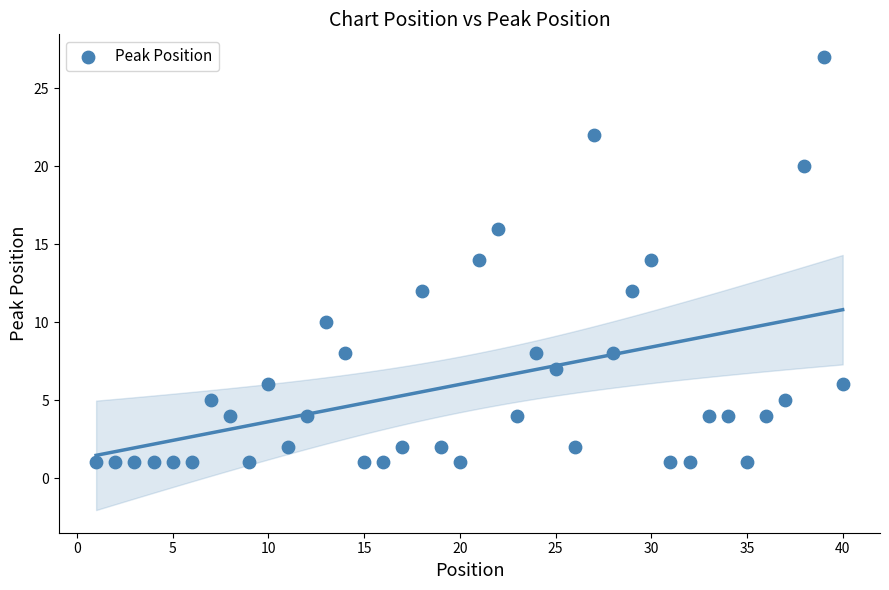

What is the range of X values (max minus min)?

39